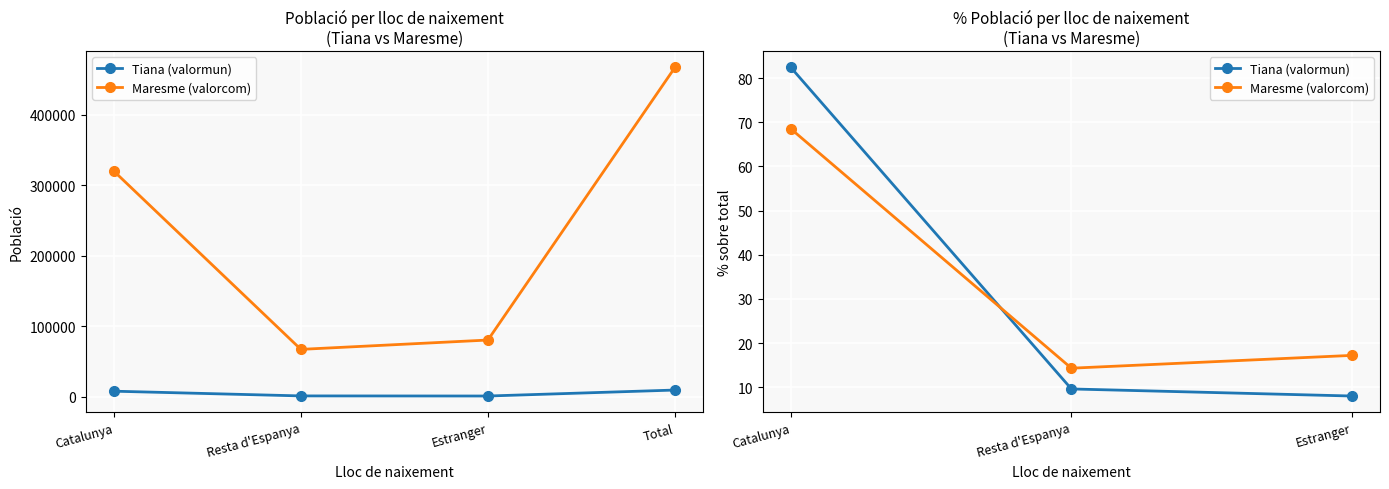

List the series in order of their peak value, highest first.

Tiana (valormun), Maresme (valorcom)